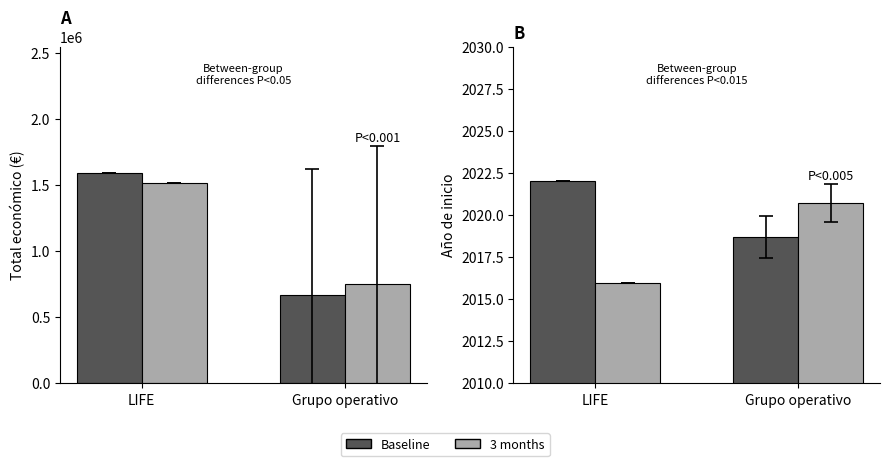

Reading left to right, what are all the values shown in this chart?

Baseline (LIFE): 1592249.0	670555.9
3 months (CAP): 1512636.5	751022.6
Baseline: 2022.0	2018.7
3 months: 2015.9	2020.7